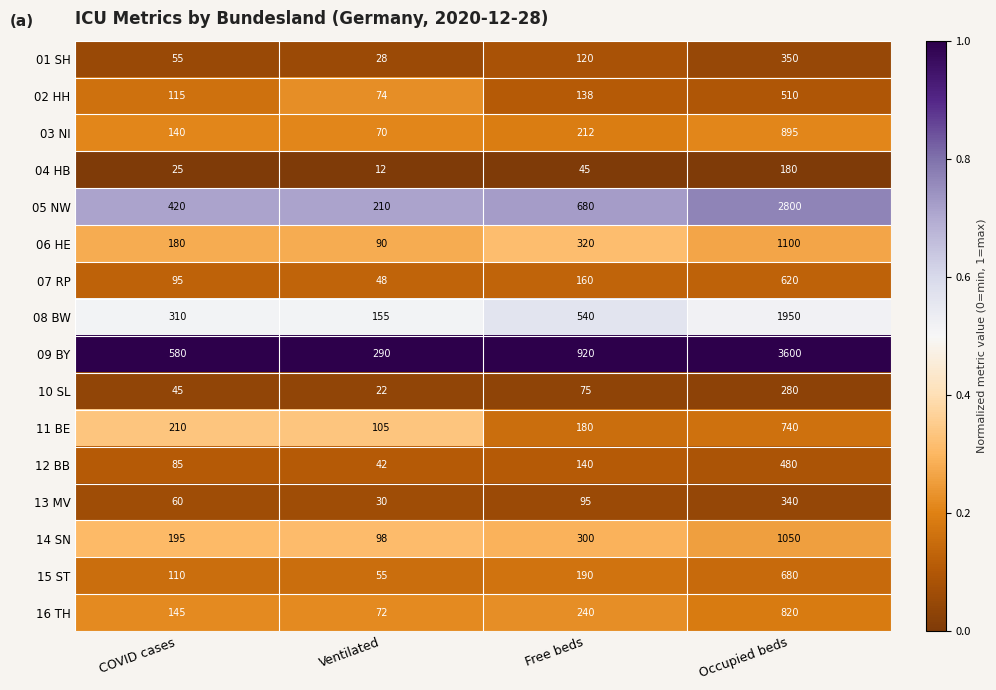

Which label corresponds to the largest value in the chart?

Occupied beds